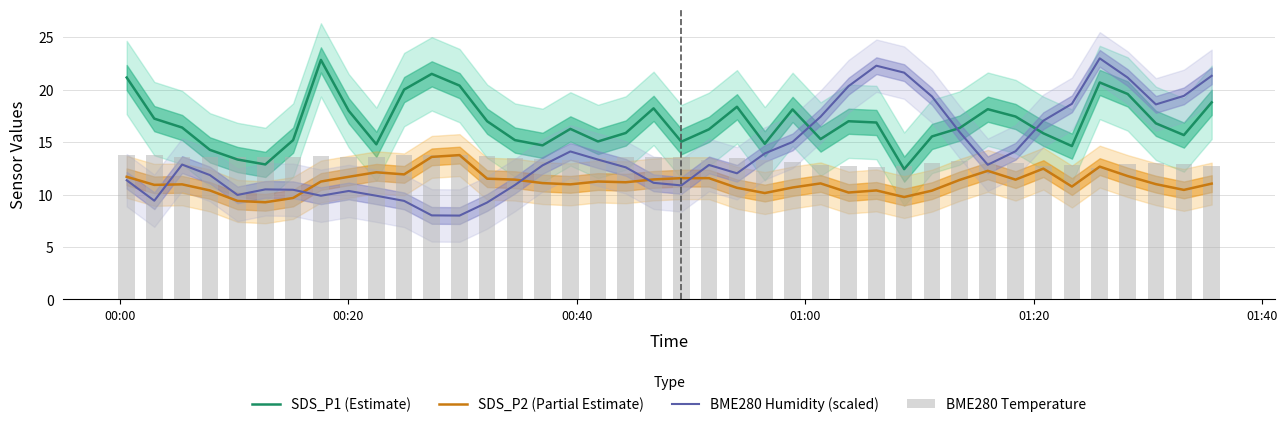

What is the value of the BME280 Humidity (scaled) bar at the 15th from the left?

10.9